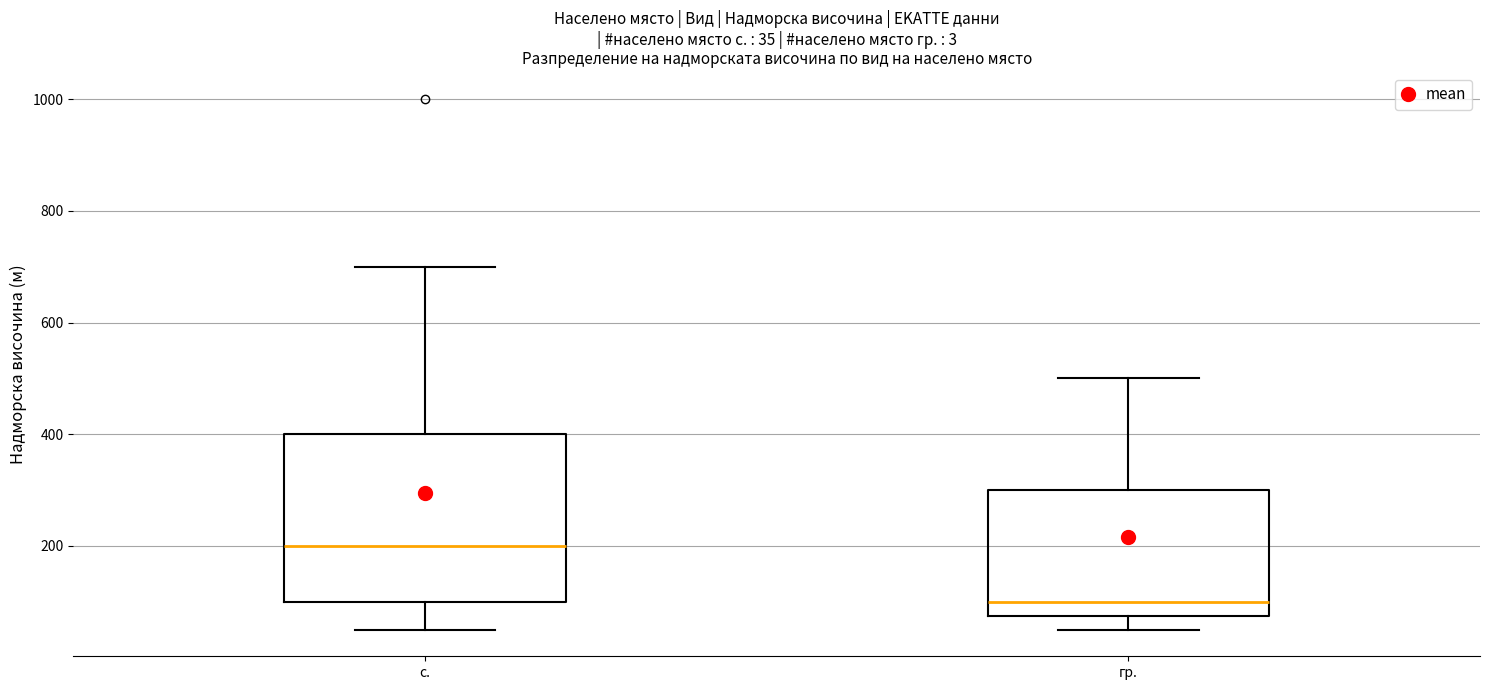

Which box has the highest median line?

с.